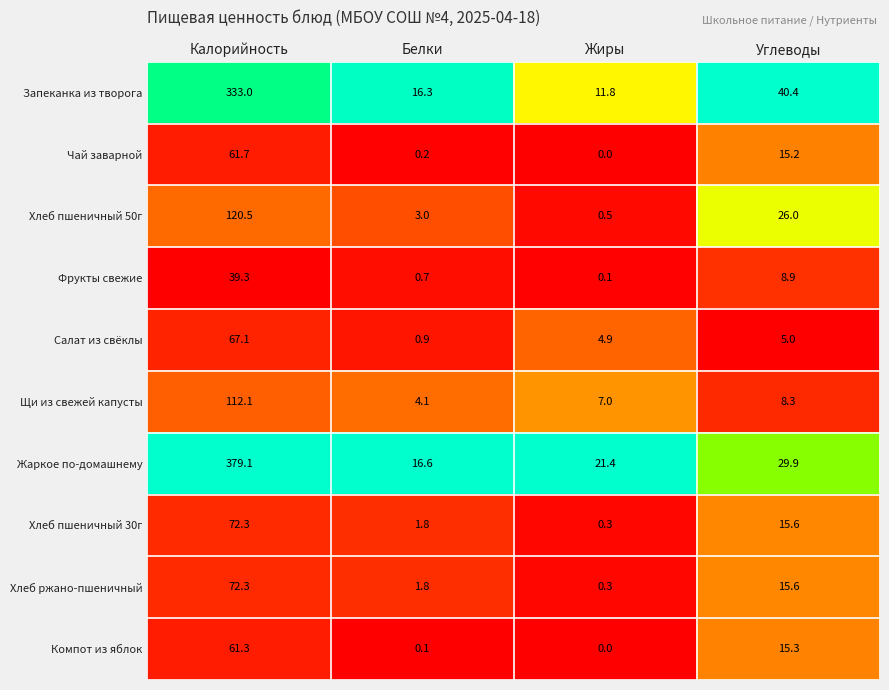

Between Калорийность and Жиры, which series saw the biggest shift?

Жаркое по-домашнему